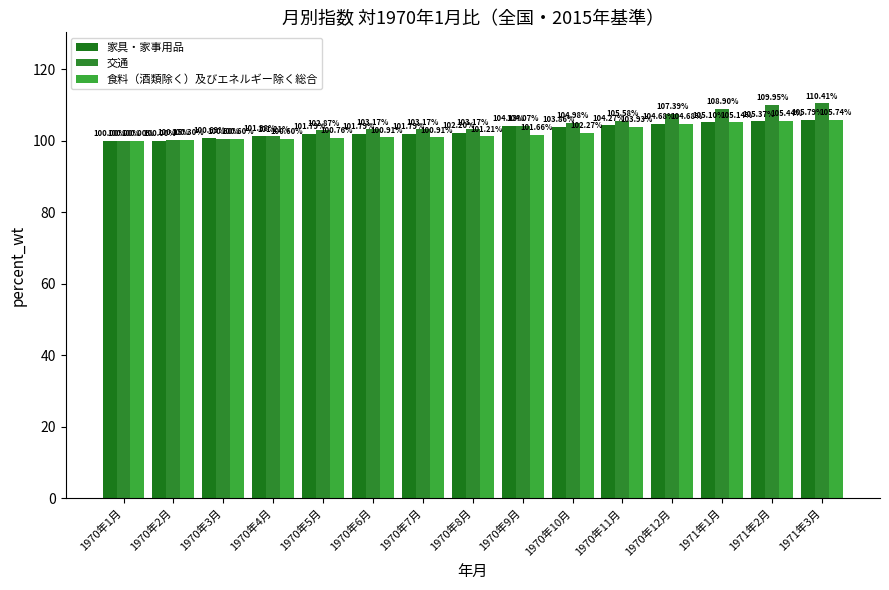

Is it true that 交通 equals 103.2 at 1970年6月?

True